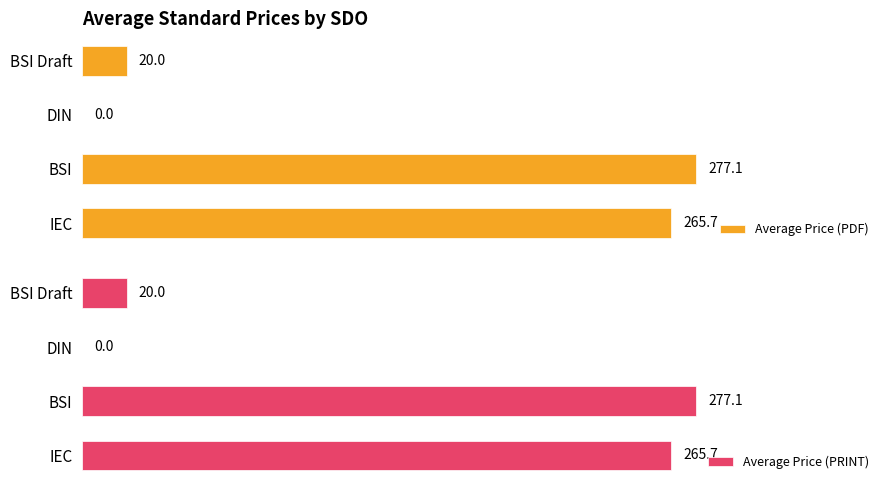

What are all the series names shown in the legend?

Average Price (PDF), Average Price (PRINT)